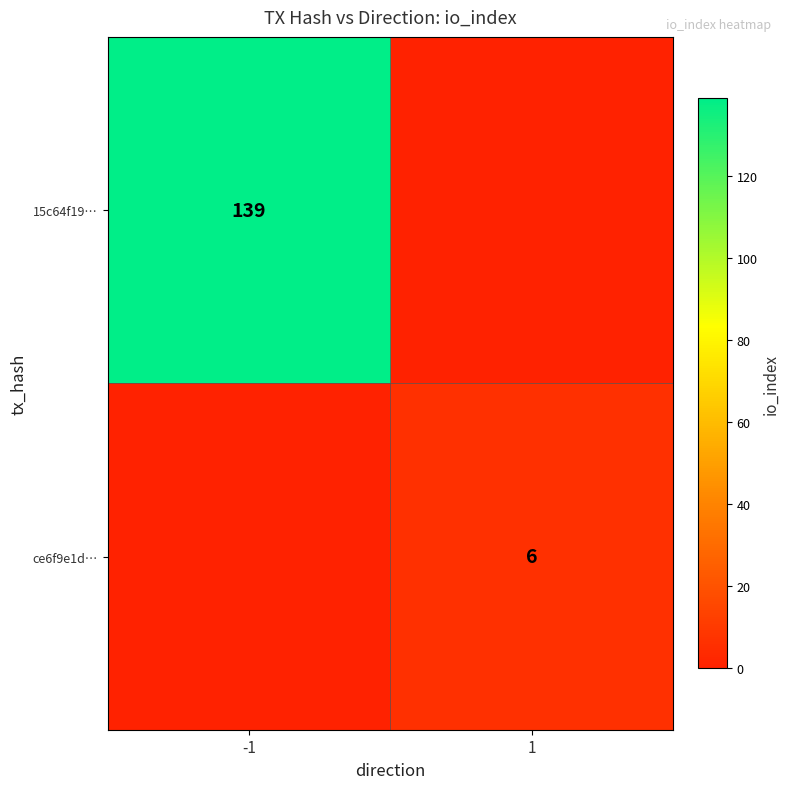

The 15c64f19… series shows 139 at -1. True or false?

True